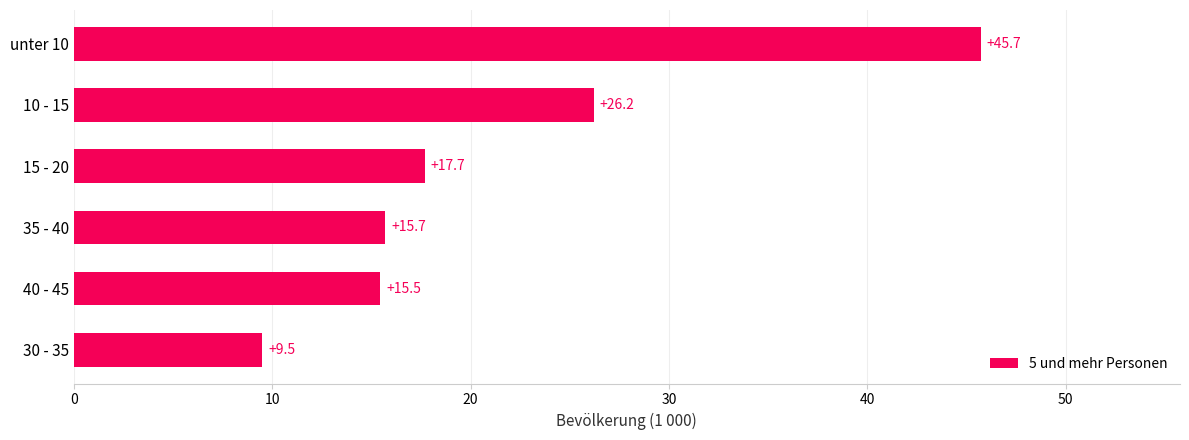

Reading top to bottom, transcribe all the data shown in this chart.

unter 10=45.7	10 - 15=26.2	15 - 20=17.7	35 - 40=15.7	40 - 45=15.5	30 - 35=9.5